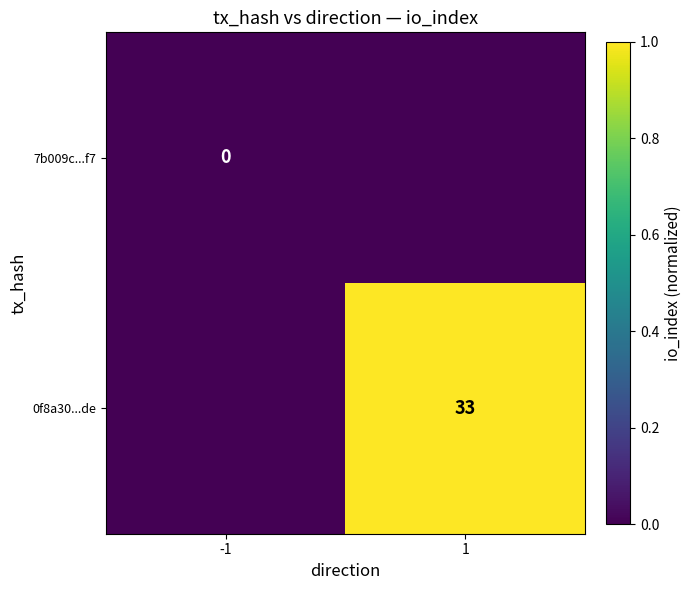

Rank the series by their average value, from lowest to highest.

7b009c...f7, 0f8a30...de